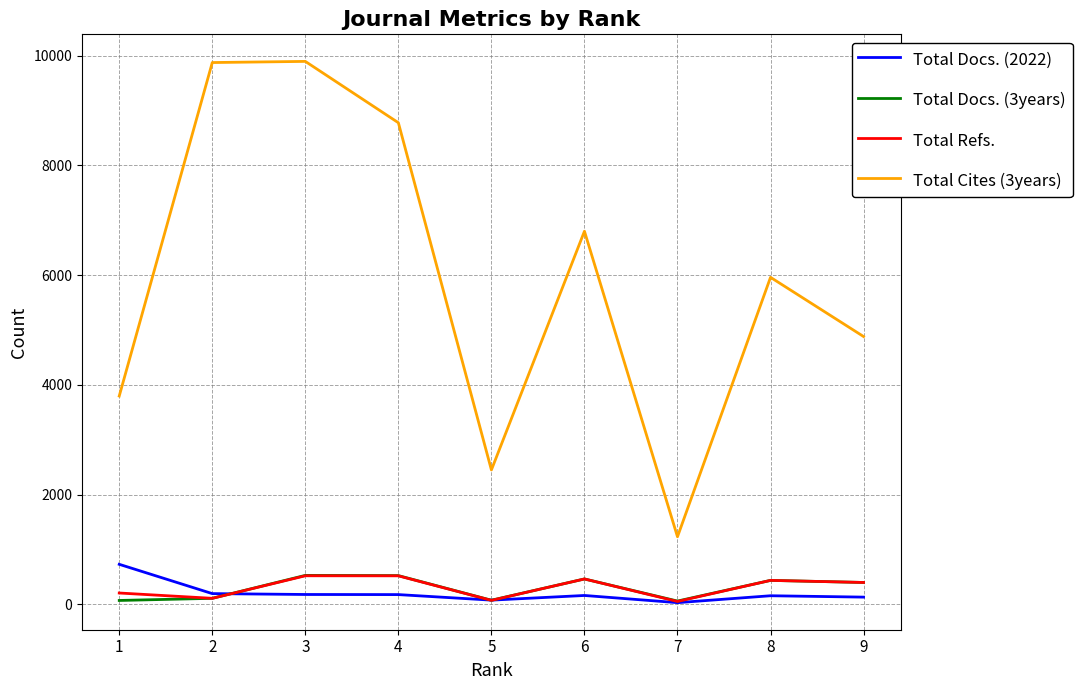

True or false: Total Cites (3years) and Total Docs. (3years) intersect in this chart.

False